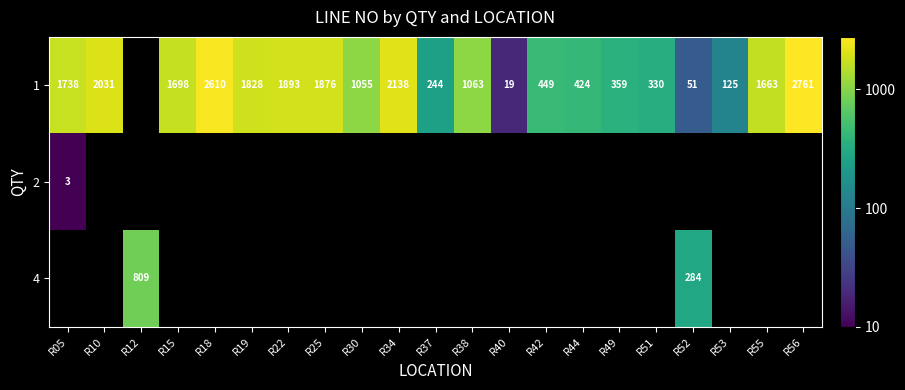

Is it true that 1 equals 3234 at R19?

False